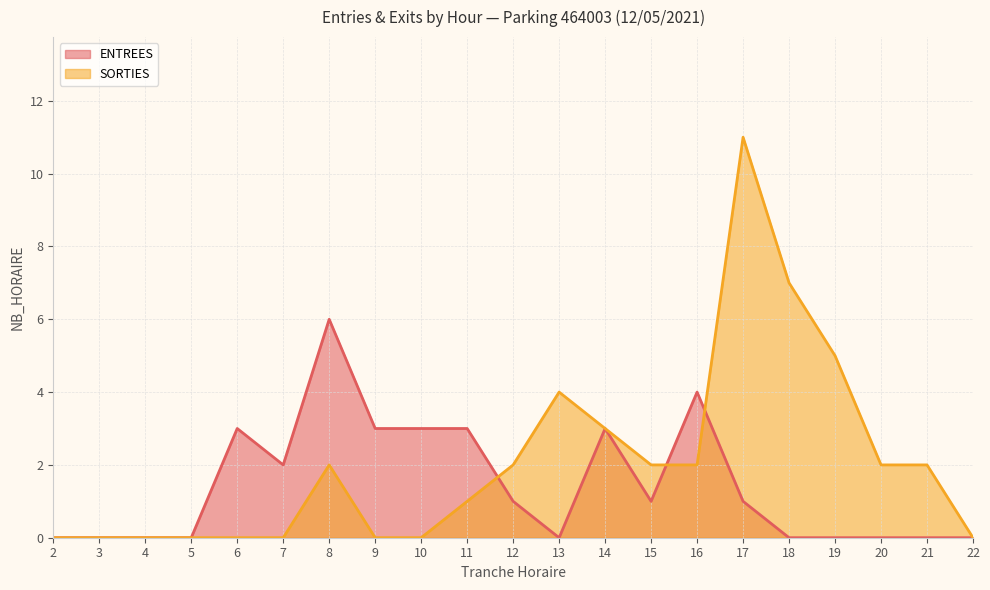

Which has a higher value, 13 or 11?

11